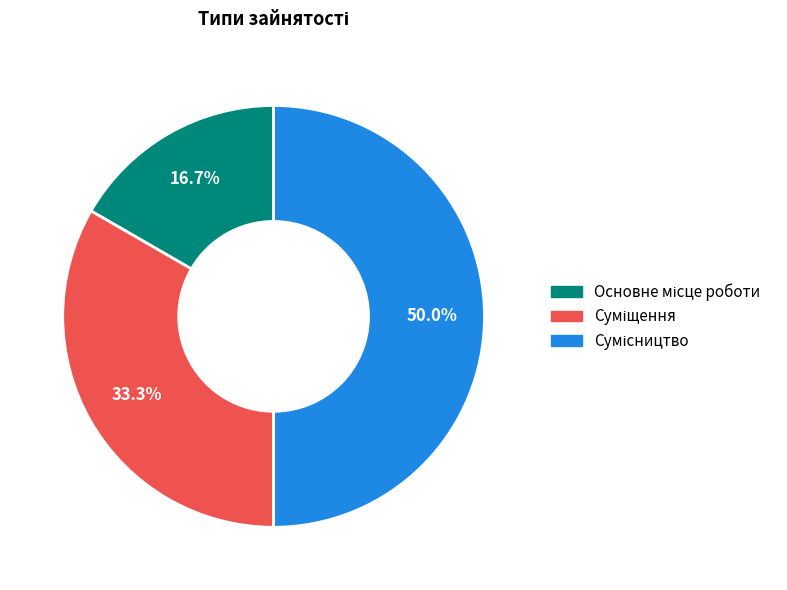

Do Основне місце роботи and Суміщення together represent more than half of the pie?

No